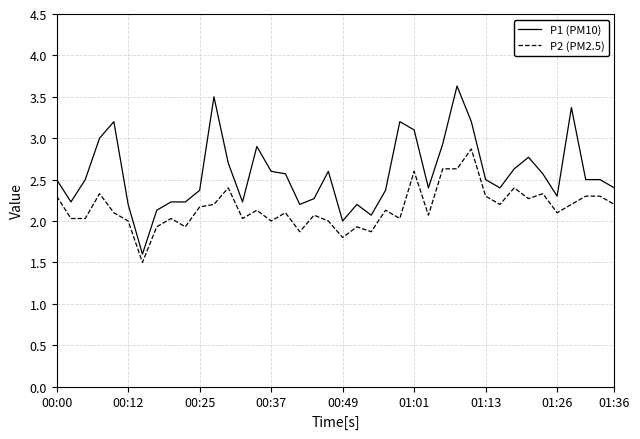

Which series has the largest total across all categories?

P1 (PM10)